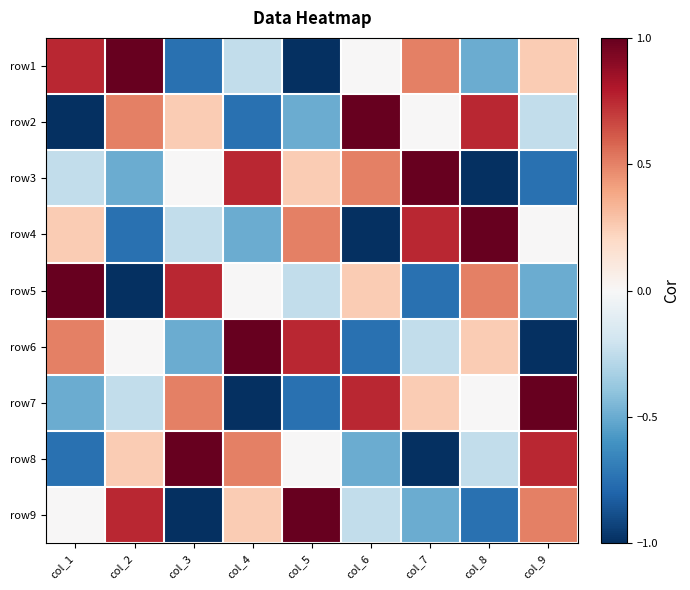

At how many categories does at least one series exceed 0?

9